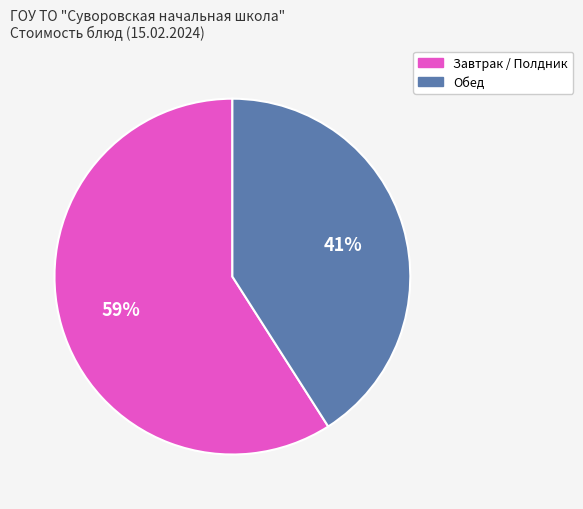

Is there a majority slice in this chart?

Yes